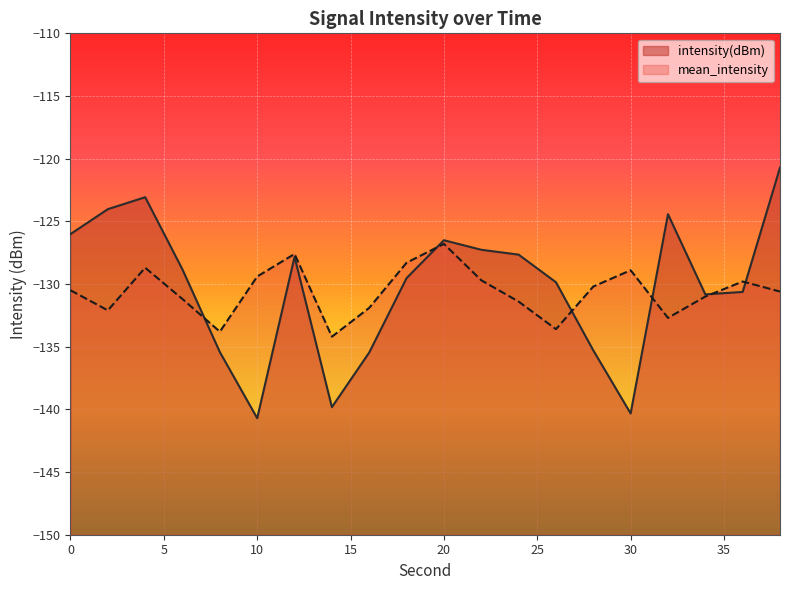

How many times do intensity(dBm) and mean_intensity cross each other?

6